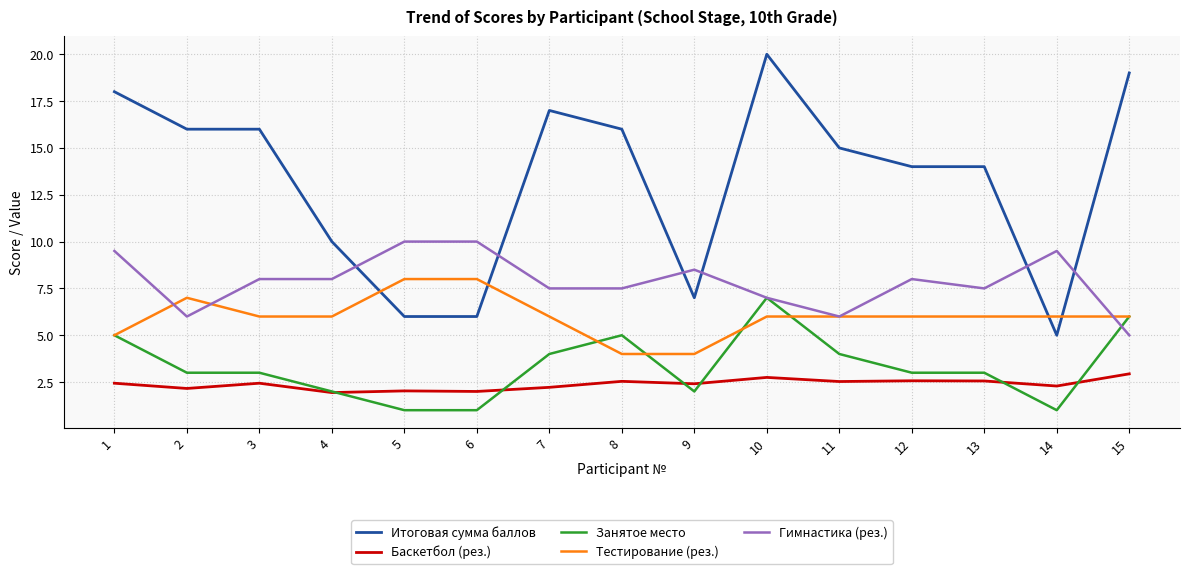

How many categories are shown in the chart?

15